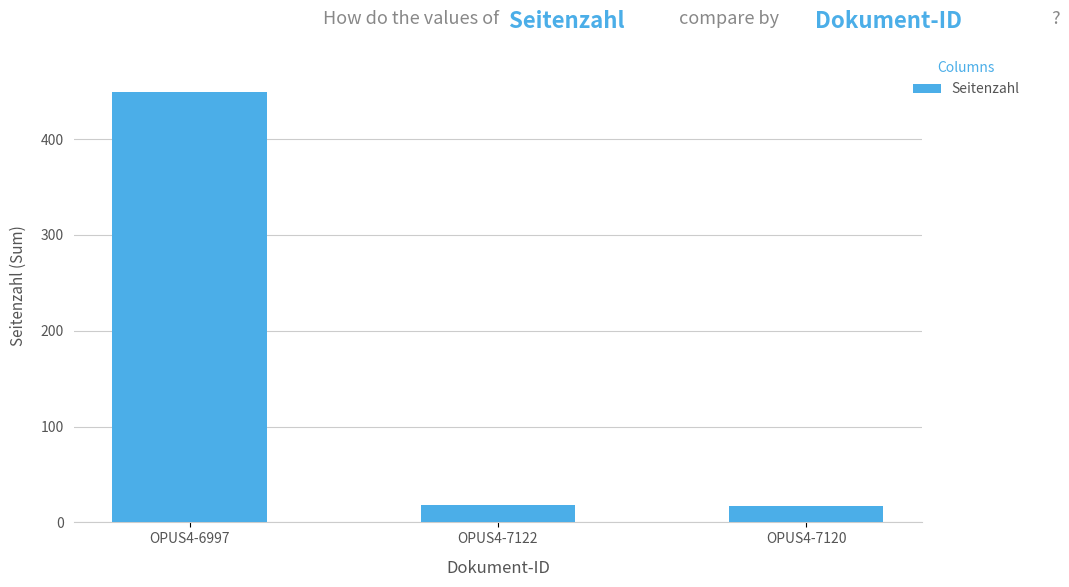

The value at OPUS4-7122 is 18. True or false?

True